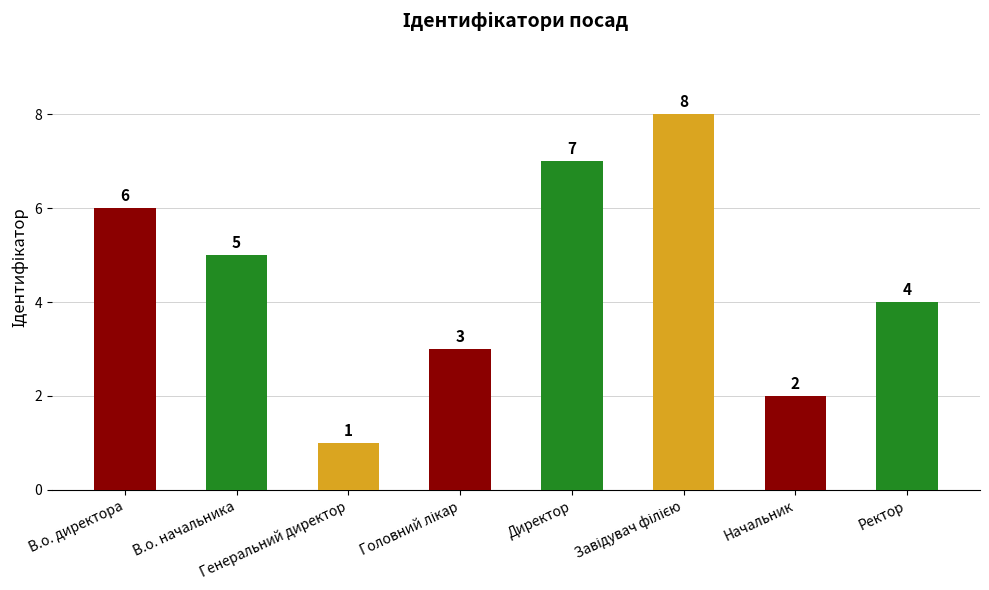

True or false: the data shows 5 at В.о. начальника.

True